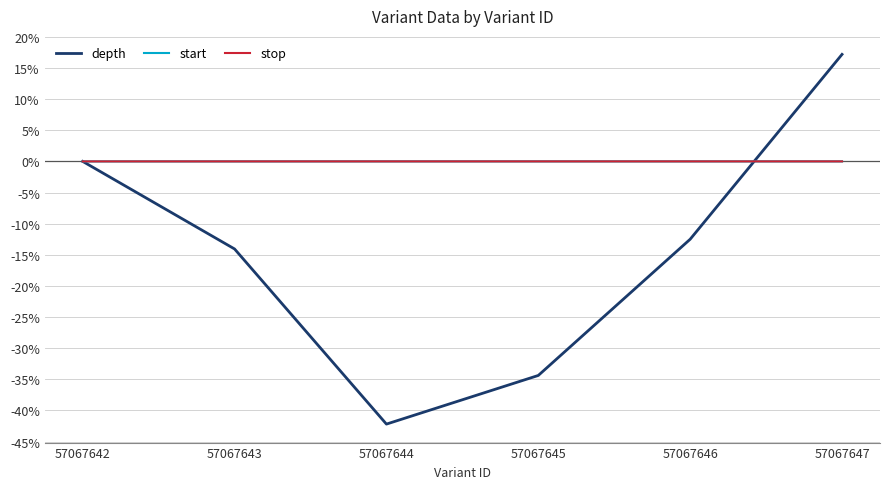

At which label is start closest to 0?

57067642